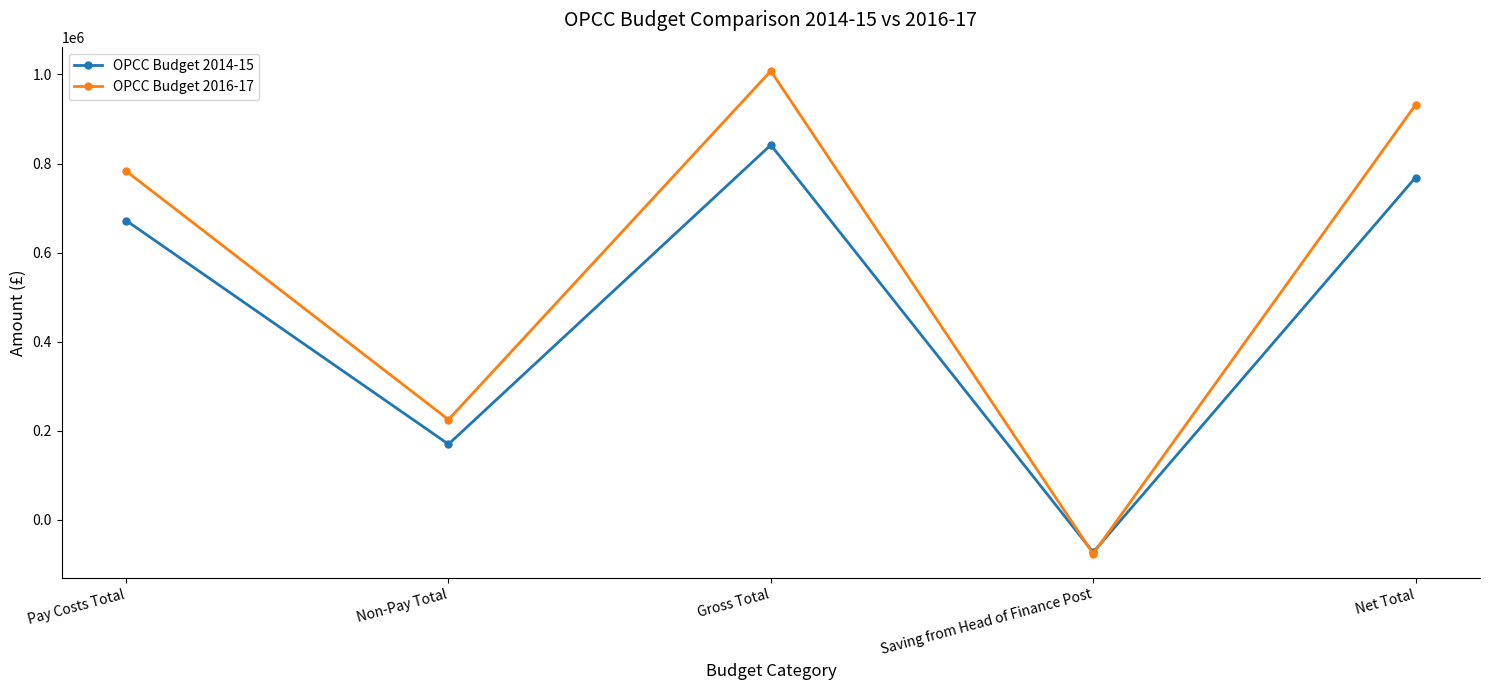

At Pay Costs Total, list the series in order from largest to smallest.

OPCC Budget 2016-17, OPCC Budget 2014-15